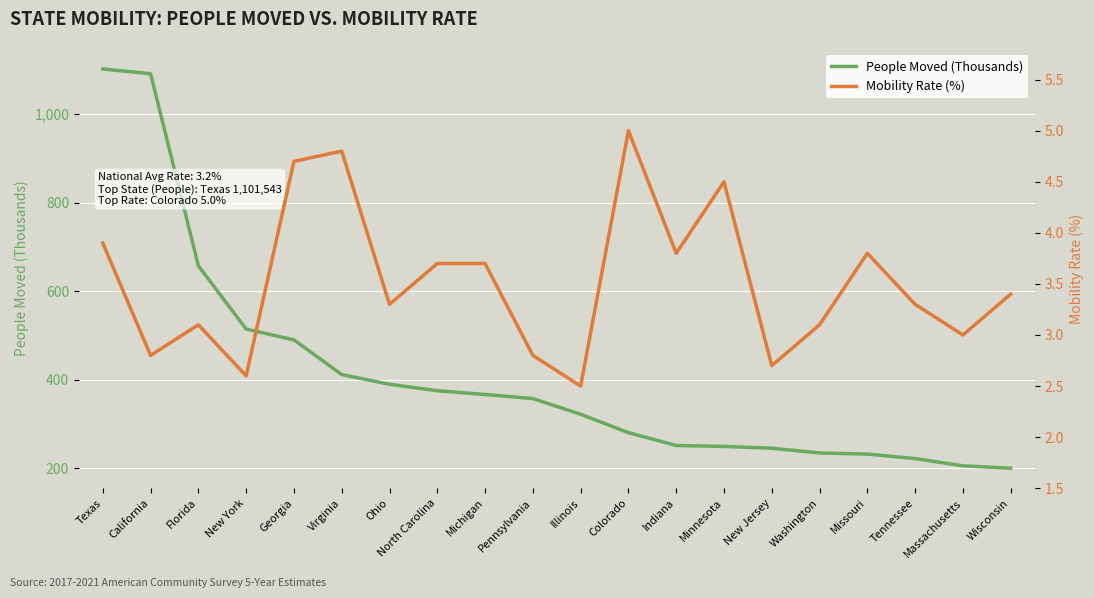

What is the value of the Mobility Rate (%) point at the 13th from the left?

3.8